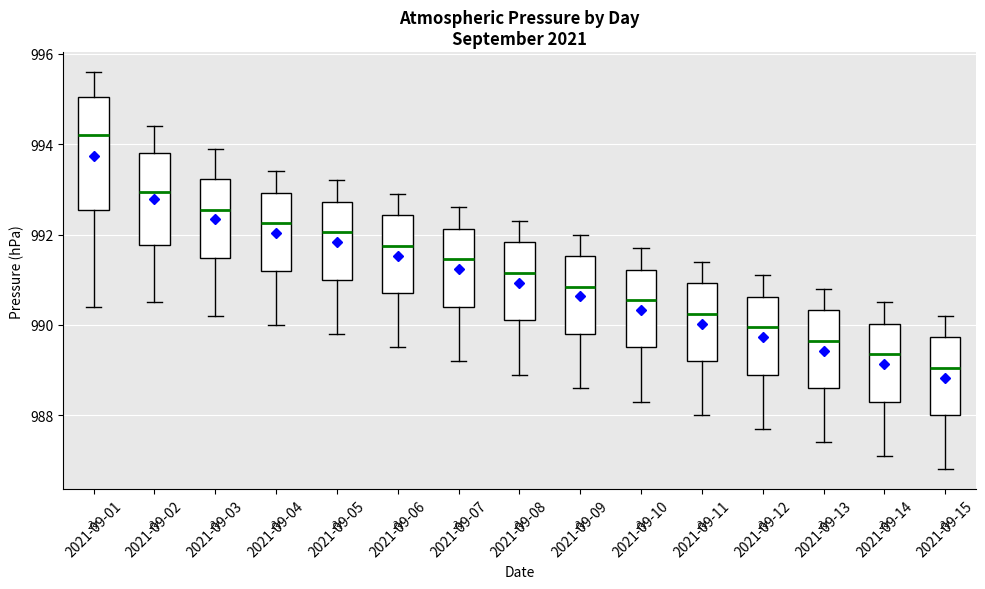

Reading left to right, transcribe this box plot: for each box, give where its median line is, the range the box spans, and where its two whiskers end, as read against the y-axis. The values are not printed on the chart, so give them approximately, as read against the axis.

2021-09-01: median 994.2, box 992.6 to 995.0, whiskers 990.4 to 995.6
2021-09-02: median 993.0, box 991.8 to 993.8, whiskers 990.6 to 994.4
2021-09-03: median 992.6, box 991.4 to 993.2, whiskers 990.2 to 994.0
2021-09-04: median 992.2, box 991.2 to 993.0, whiskers 990.0 to 993.4
2021-09-05: median 992.0, box 991.0 to 992.8, whiskers 989.8 to 993.2
2021-09-06: median 991.8, box 990.8 to 992.4, whiskers 989.6 to 993.0
2021-09-07: median 991.4, box 990.4 to 992.2, whiskers 989.2 to 992.6
2021-09-08: median 991.2, box 990.2 to 991.8, whiskers 989.0 to 992.4
2021-09-09: median 990.8, box 989.8 to 991.6, whiskers 988.6 to 992.0
2021-09-10: median 990.6, box 989.6 to 991.2, whiskers 988.4 to 991.8
2021-09-11: median 990.2, box 989.2 to 991.0, whiskers 988.0 to 991.4
2021-09-12: median 990.0, box 989.0 to 990.6, whiskers 987.8 to 991.2
2021-09-13: median 989.6, box 988.6 to 990.4, whiskers 987.4 to 990.8
2021-09-14: median 989.4, box 988.4 to 990.0, whiskers 987.2 to 990.6
2021-09-15: median 989.0, box 988.0 to 989.8, whiskers 986.8 to 990.2